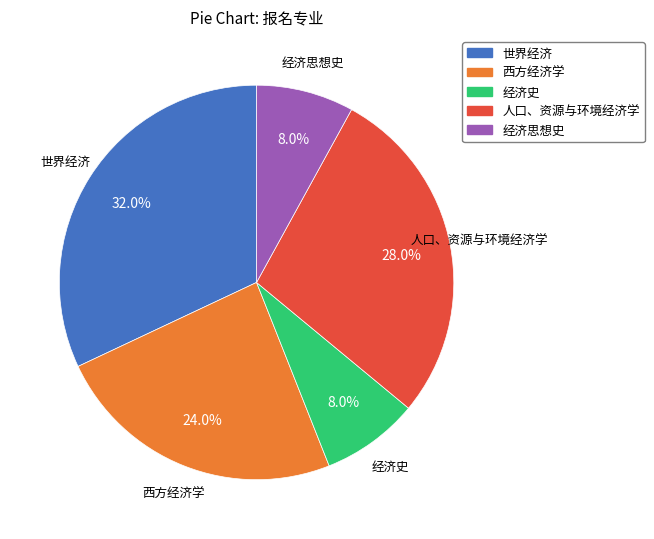

Does 经济史 represent more than half of the total?

No